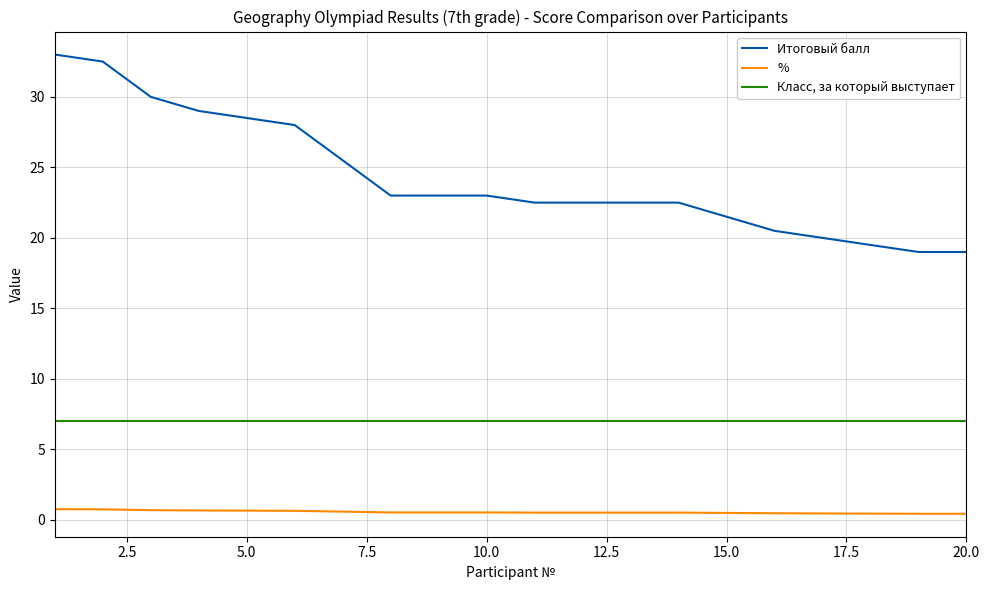

What is the difference between the maximum and minimum values in the Итоговый балл series?

14.0